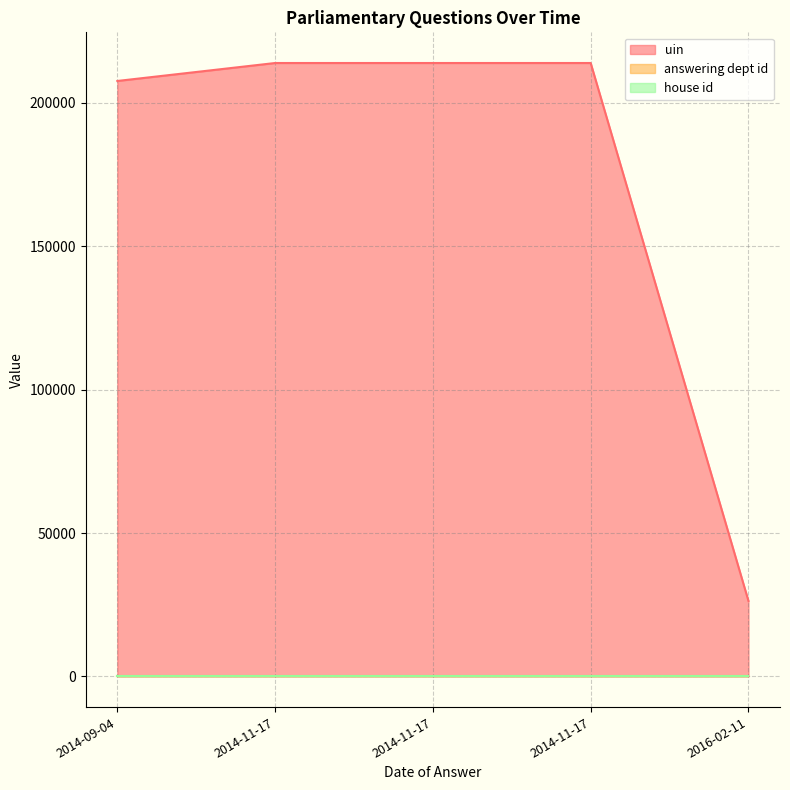

What are all the series names shown in the legend?

uin, answering dept id, house id